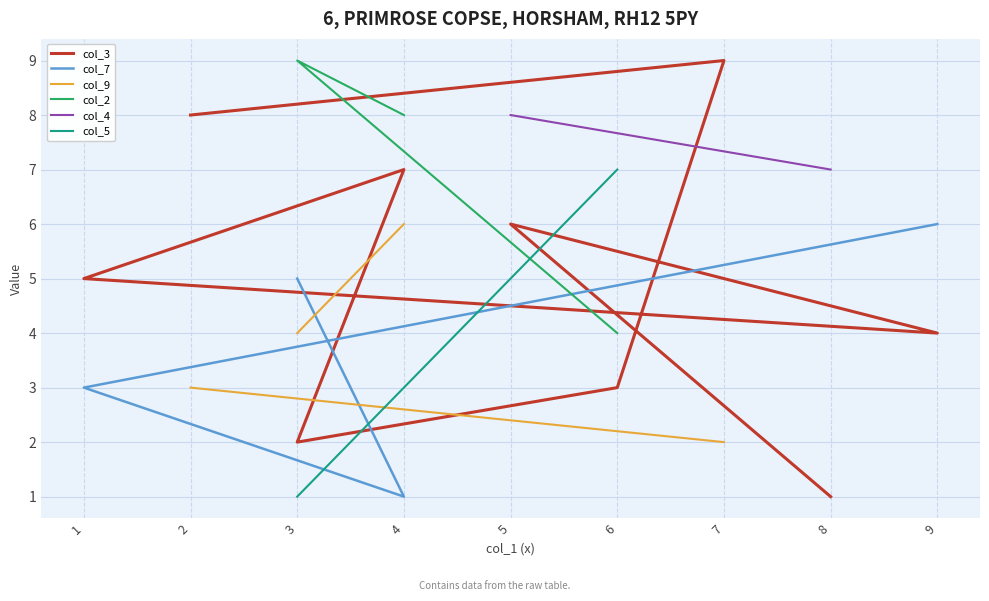

Is the value of col_7 at 3 greater than the value of col_3 at 1?

No